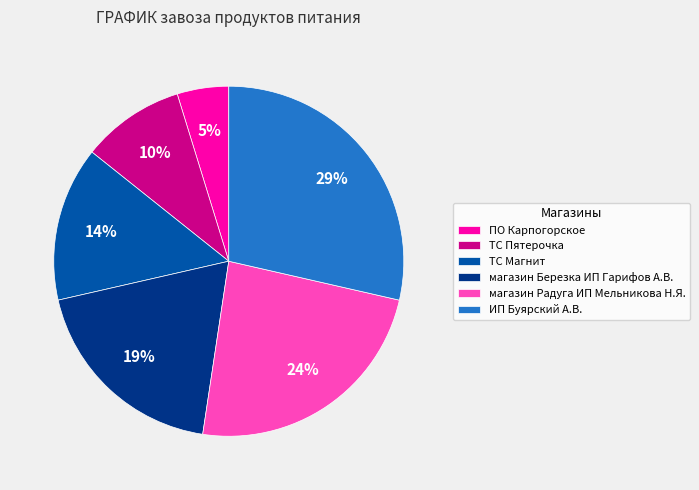

What is the smallest slice in the pie chart?

ПО Карпогорское